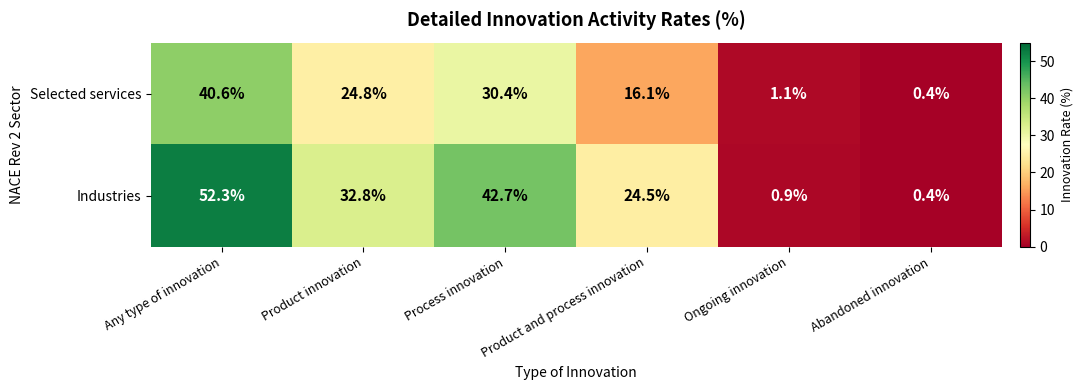

List the series in order of their overall mean, highest first.

Industries, Selected services